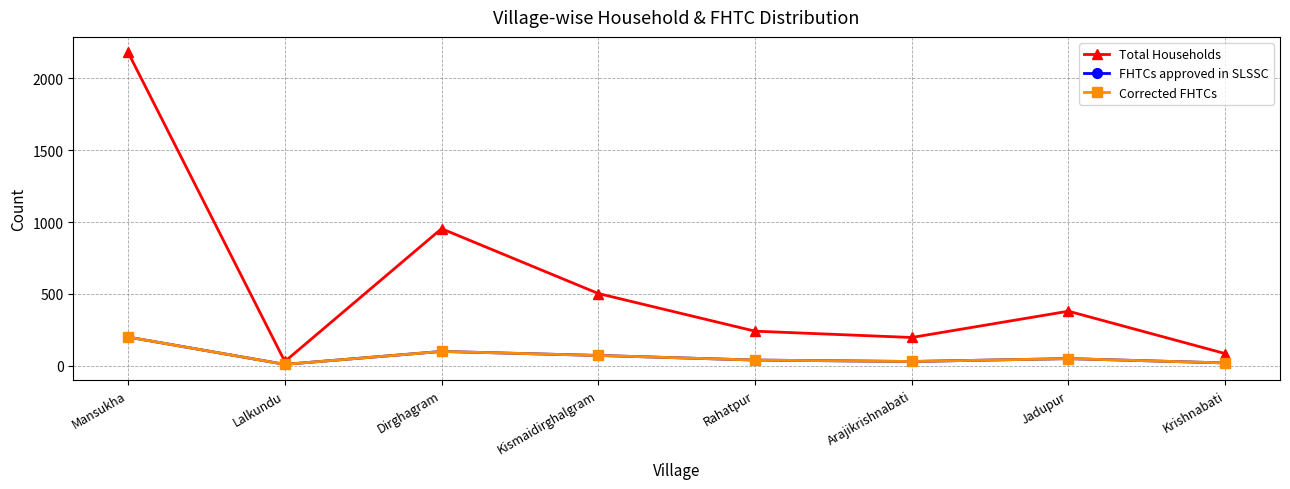

At which label is Total Households closest to 1105?

Dirghagram